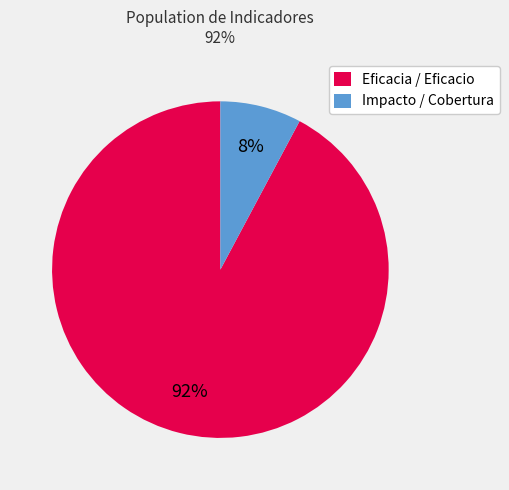

Is there a majority slice in this chart?

Yes